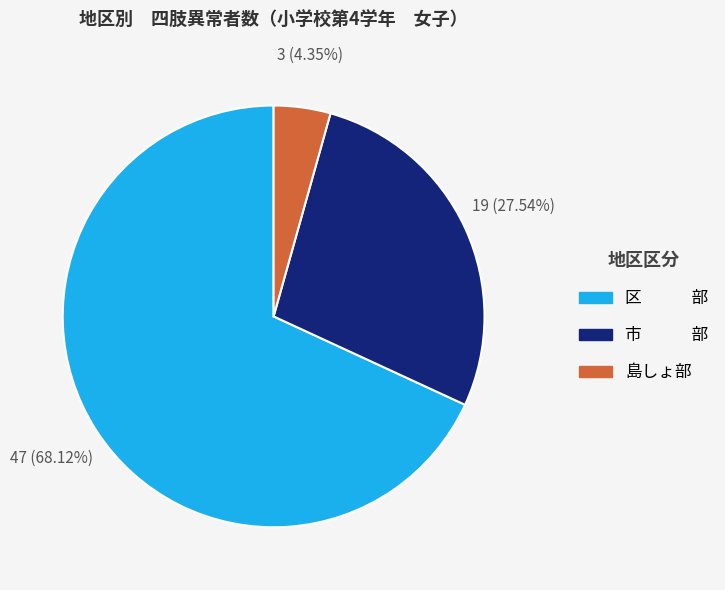

How many slices are in this pie chart?

3